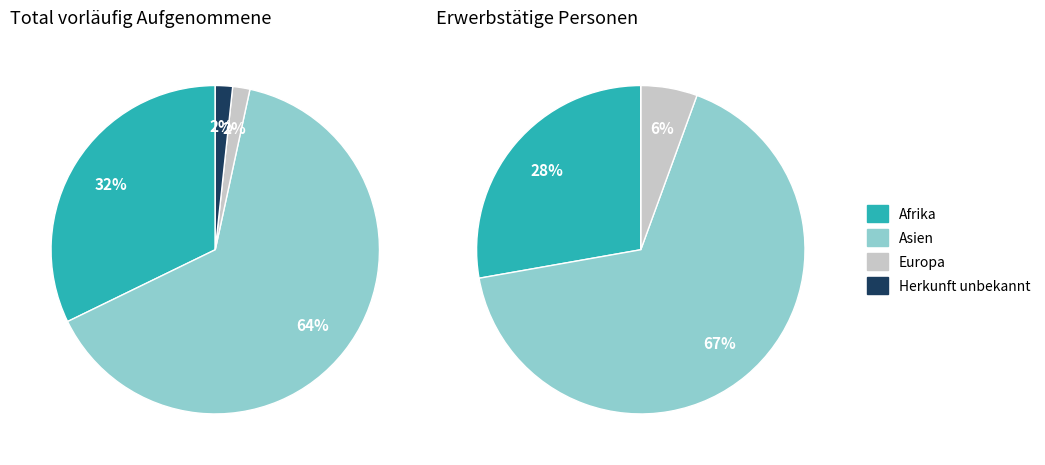

Which category accounts for the majority?

Asien